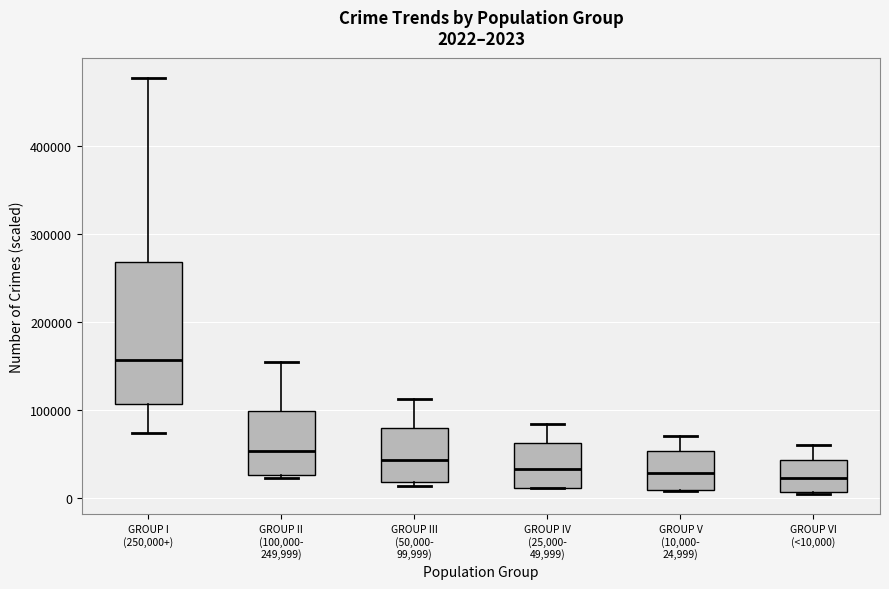

Which box has the highest median line?

GROUP I (250,000+)